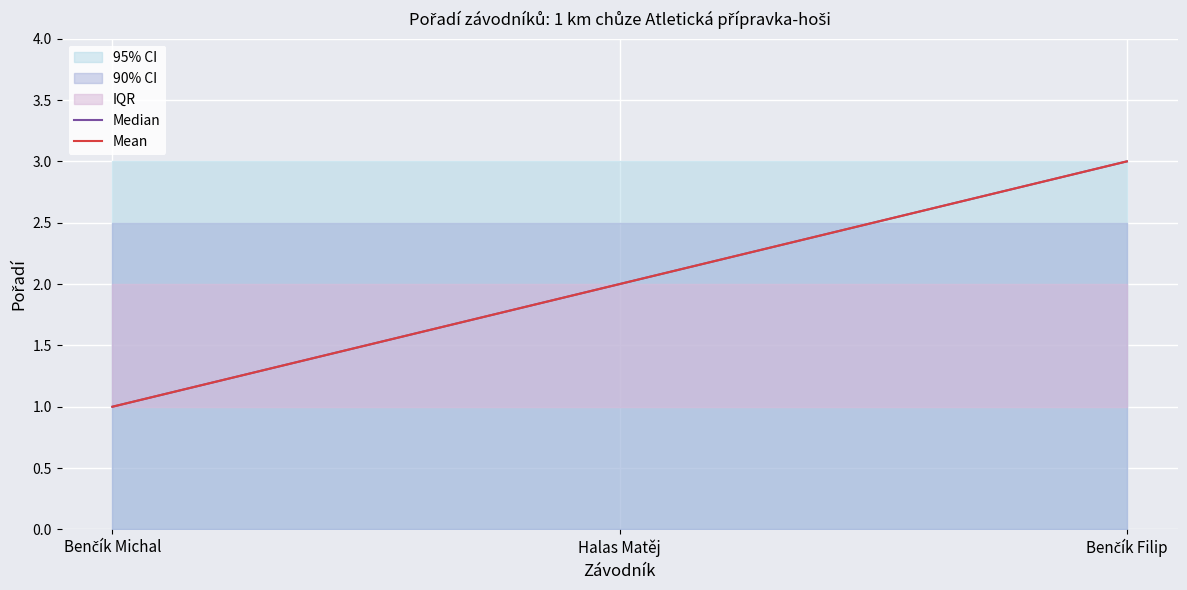

What is the sum of all Mean values?

6